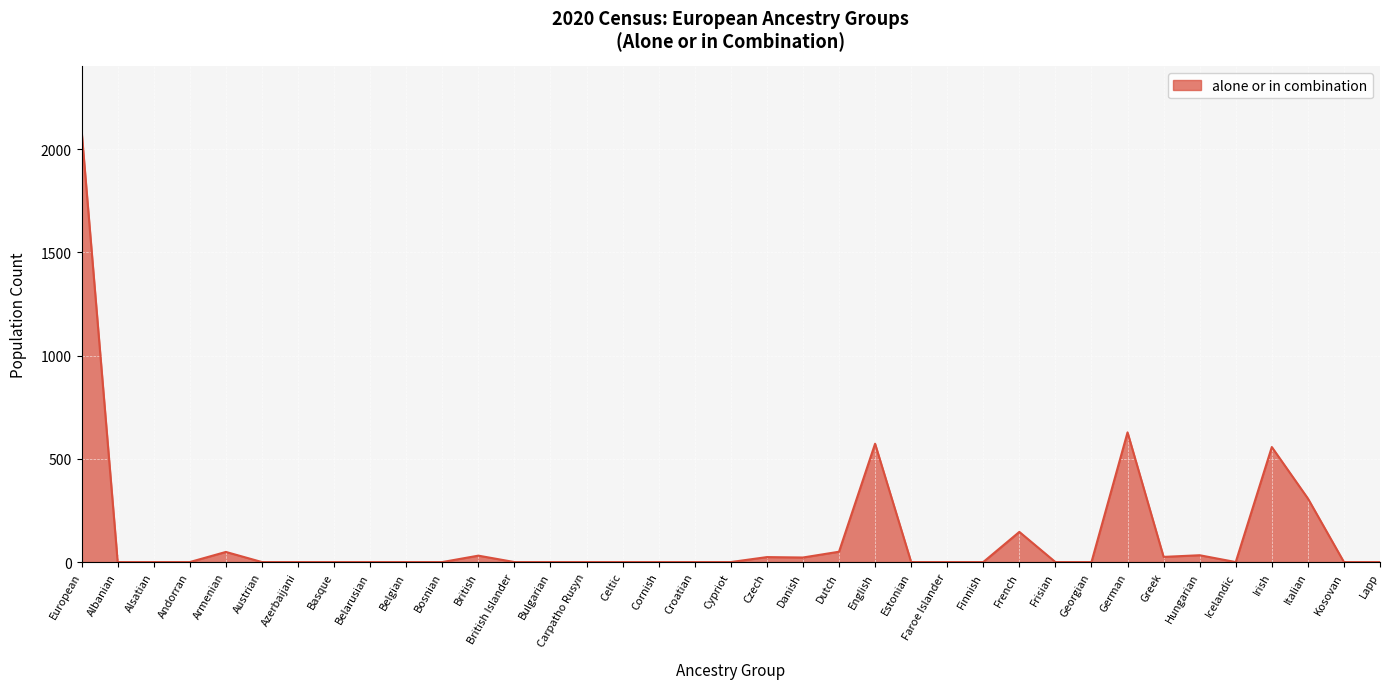

How many lines are shown in the chart?

1